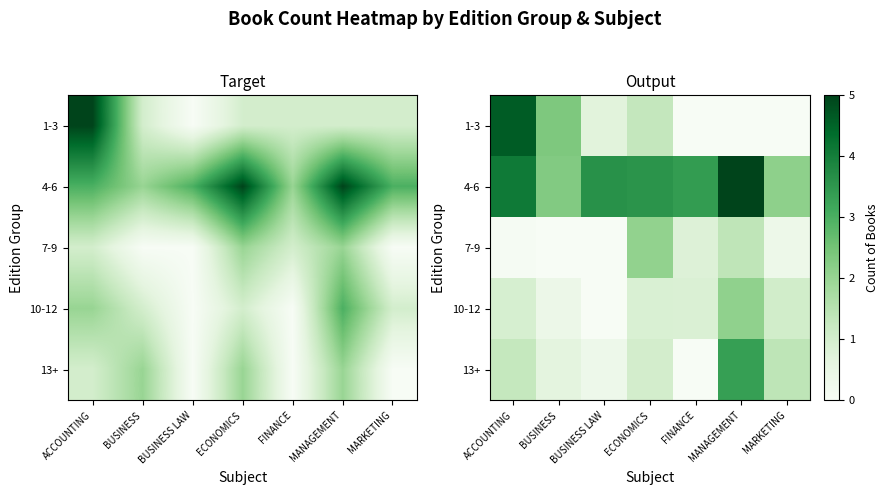

True or false: 13+ has a value of 0.0 at FINANCE.

True